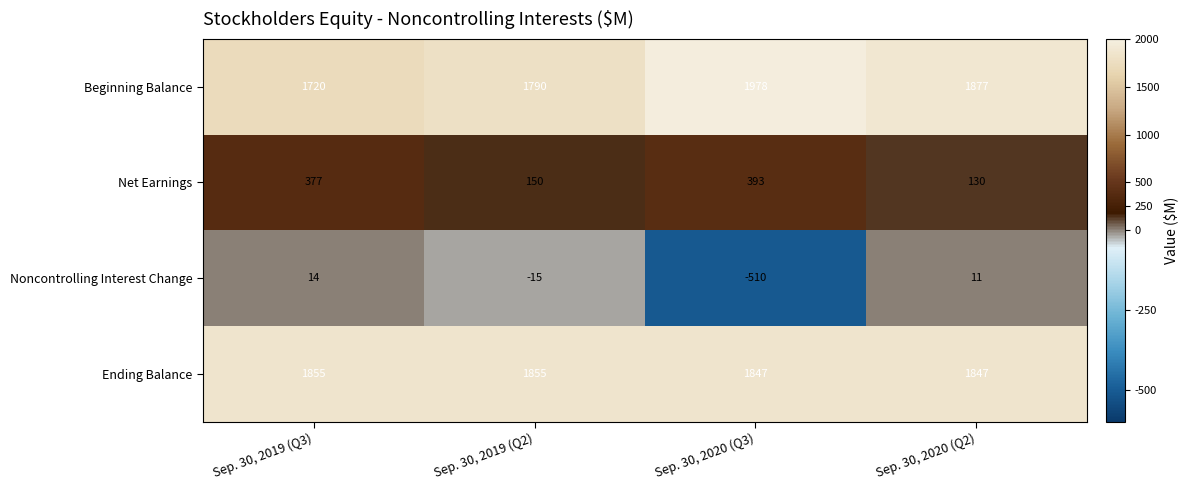

At which category is the sum across all series the highest?

Sep. 30, 2019 (Q3)